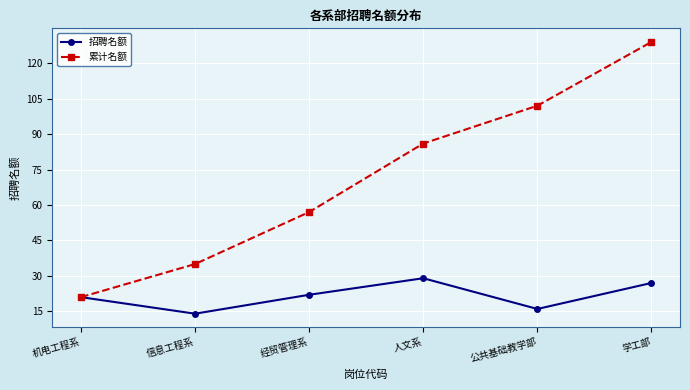

What is the maximum value for 招聘名额?

29